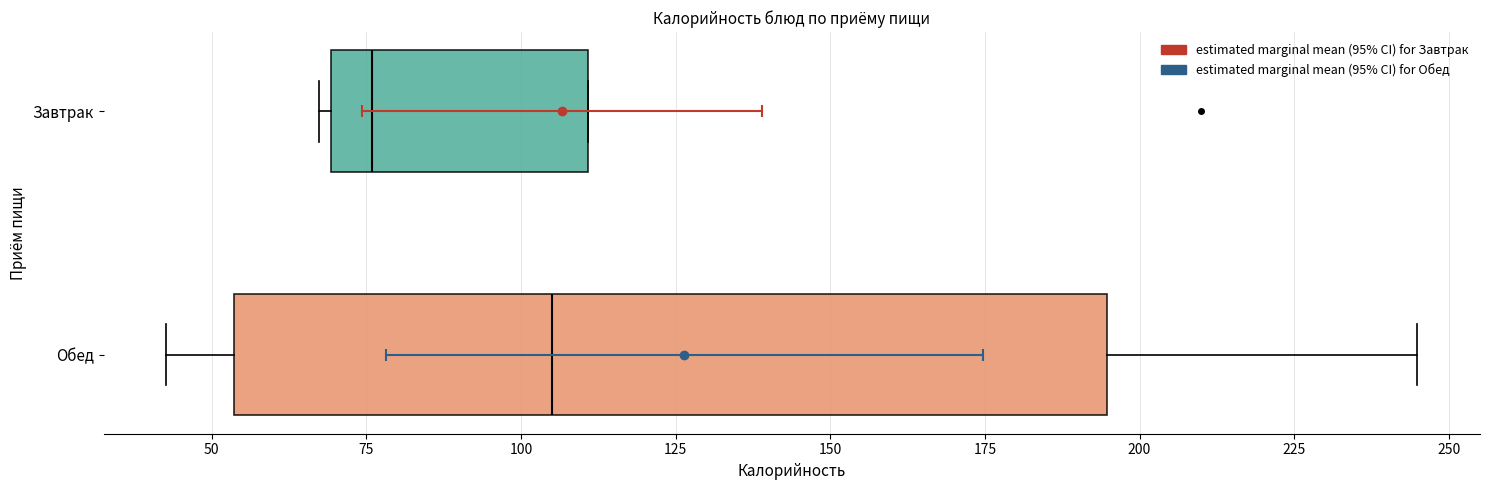

Which box is the widest, from its left edge to its right edge?

Обед